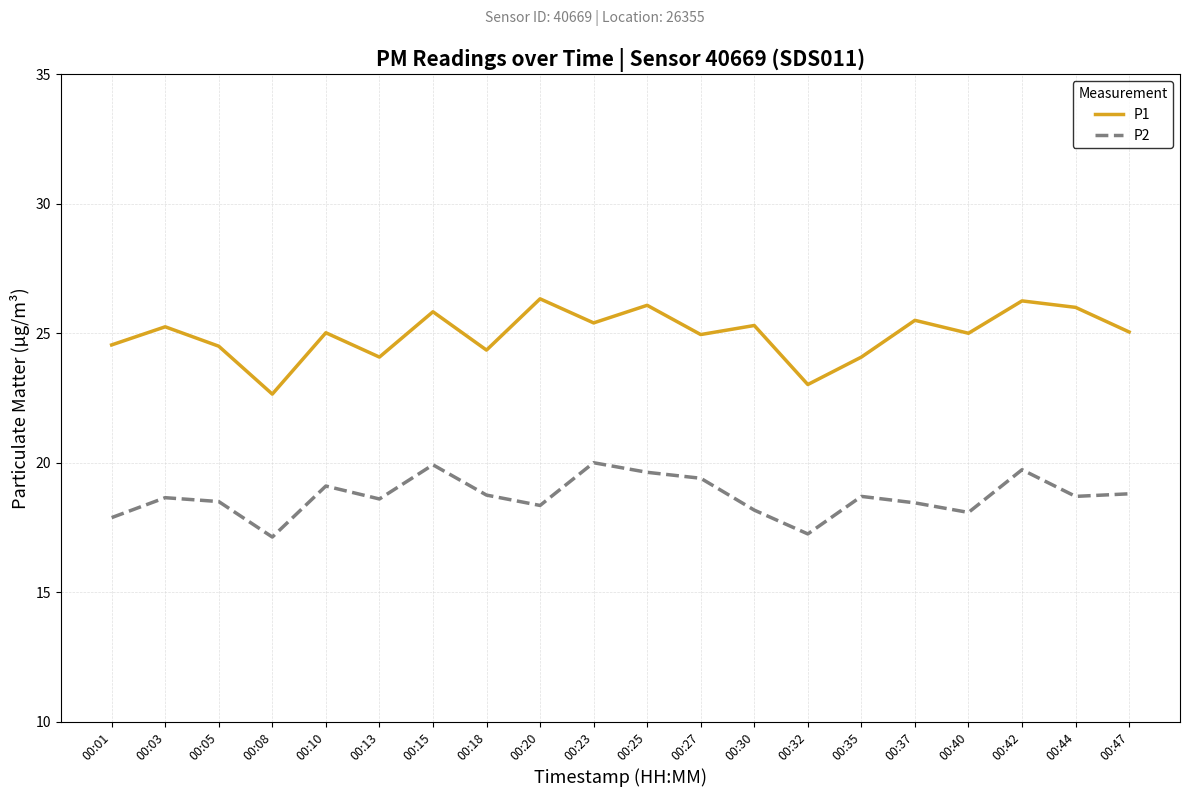

How many lines are shown in the chart?

2